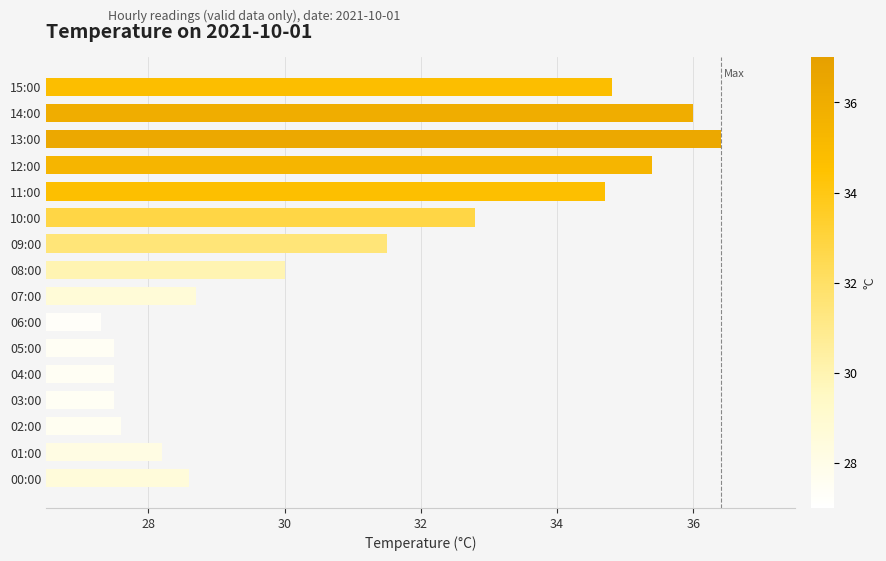

The chart shows a value of 27.5 at 05:00. True or false?

True